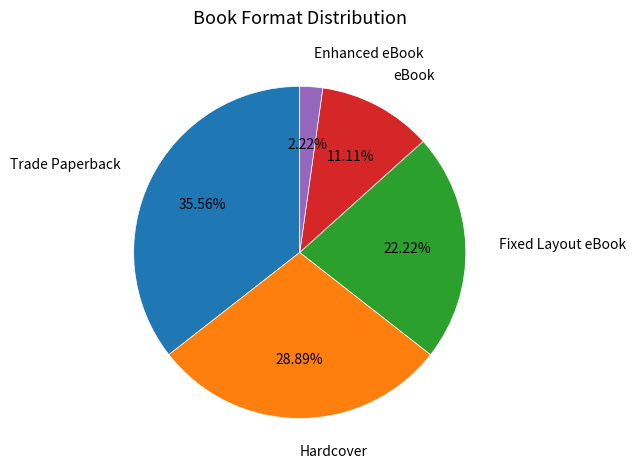

Is the sum of Trade Paperback and Hardcover greater than half?

Yes